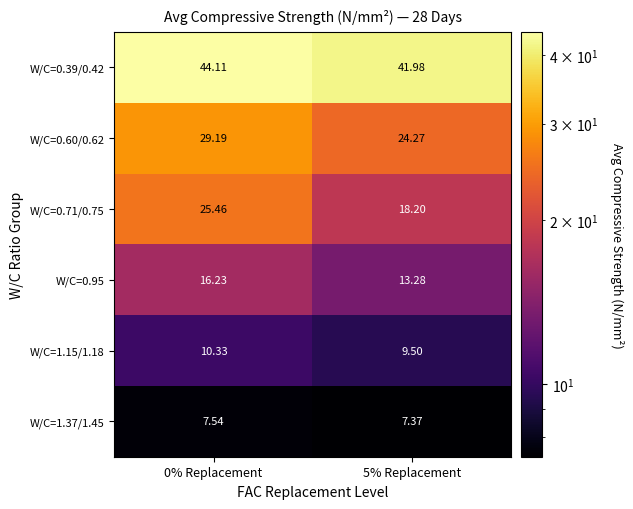

Is the value of W/C=0.39/0.42 at 0% Replacement greater than the value of W/C=0.71/0.75 at 5% Replacement?

Yes